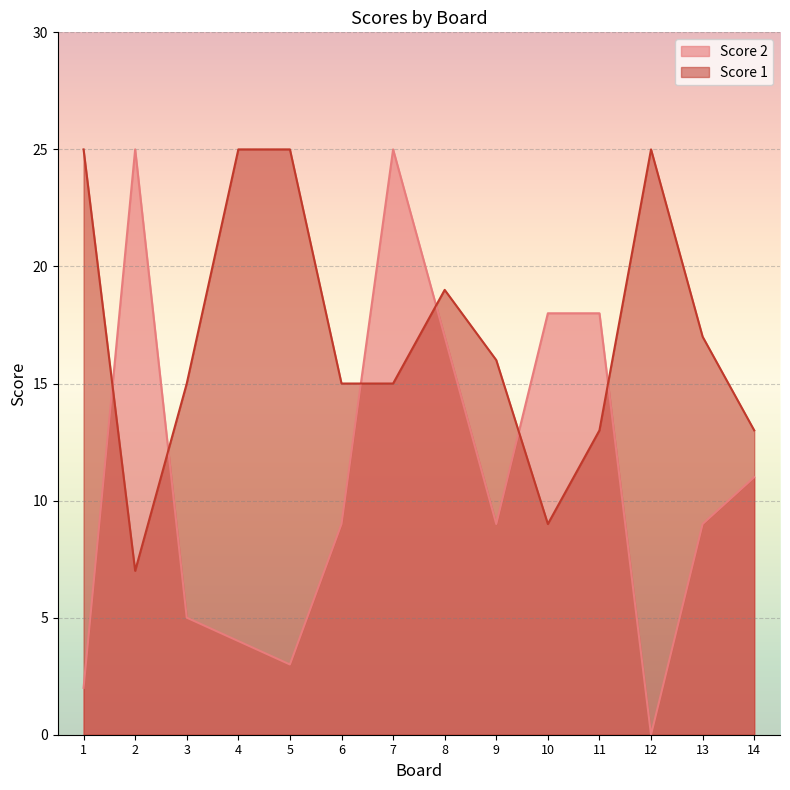

Is the value of Score 1 at 12 greater than the value of Score 2 at 14?

Yes